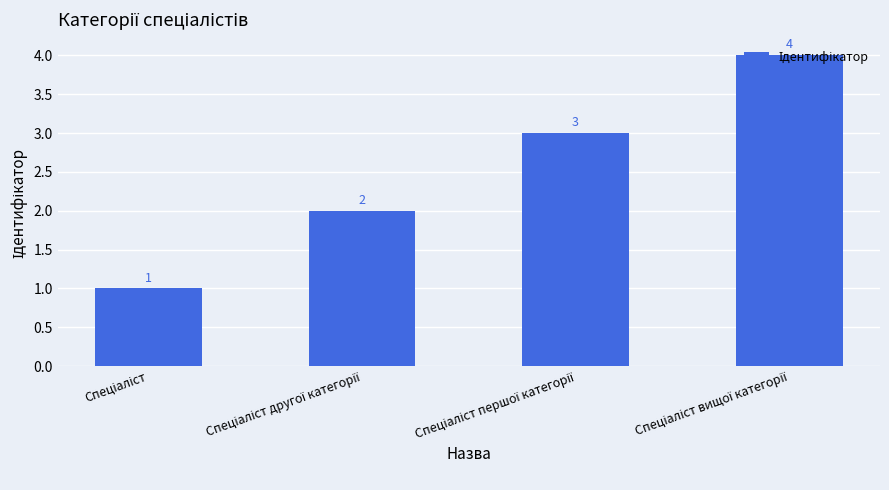

What is the value of the 3rd bar from the left?

3